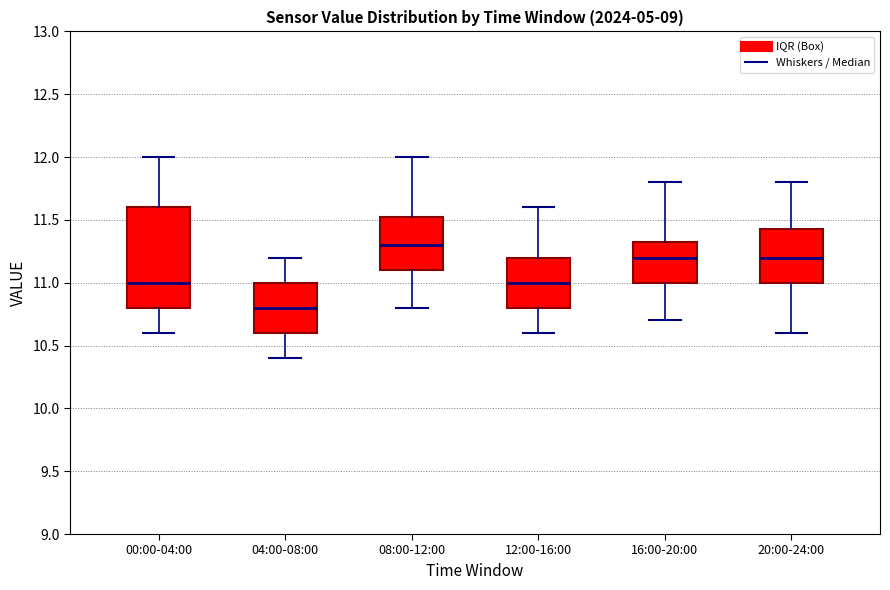

Reading left to right, transcribe this box plot: for each box, give where its median line is, the range the box spans, and where its two whiskers end, as read against the y-axis. The values are not printed on the chart, so give them approximately, as read against the axis.

00:00-04:00: median 11.00, box 10.80 to 11.60, whiskers 10.60 to 12.00
04:00-08:00: median 10.80, box 10.60 to 11.00, whiskers 10.40 to 11.20
08:00-12:00: median 11.30, box 11.10 to 11.55, whiskers 10.80 to 12.00
12:00-16:00: median 11.00, box 10.80 to 11.20, whiskers 10.60 to 11.60
16:00-20:00: median 11.20, box 11.00 to 11.35, whiskers 10.70 to 11.80
20:00-24:00: median 11.20, box 11.00 to 11.45, whiskers 10.60 to 11.80